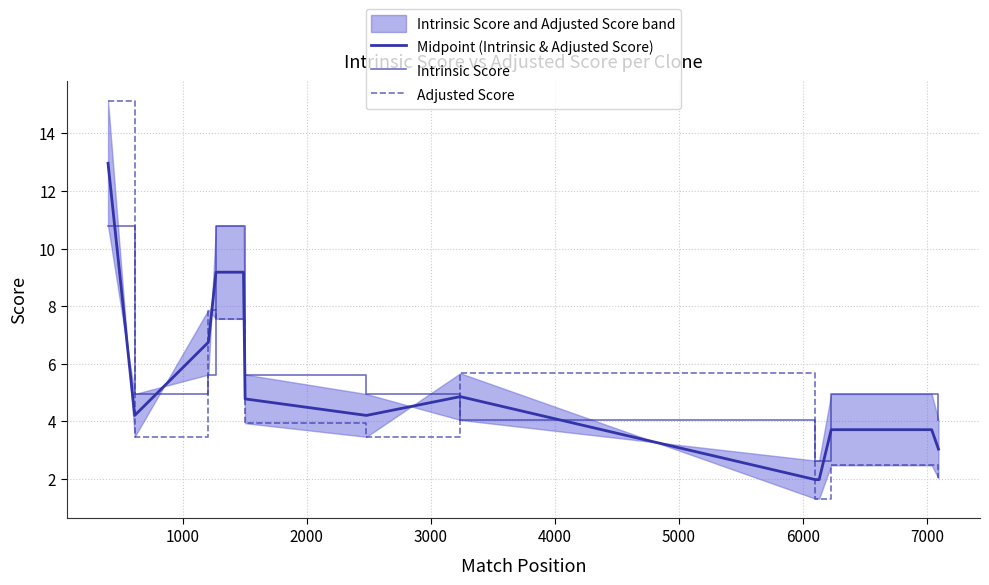

What is the maximum value shown in the chart?

15.1